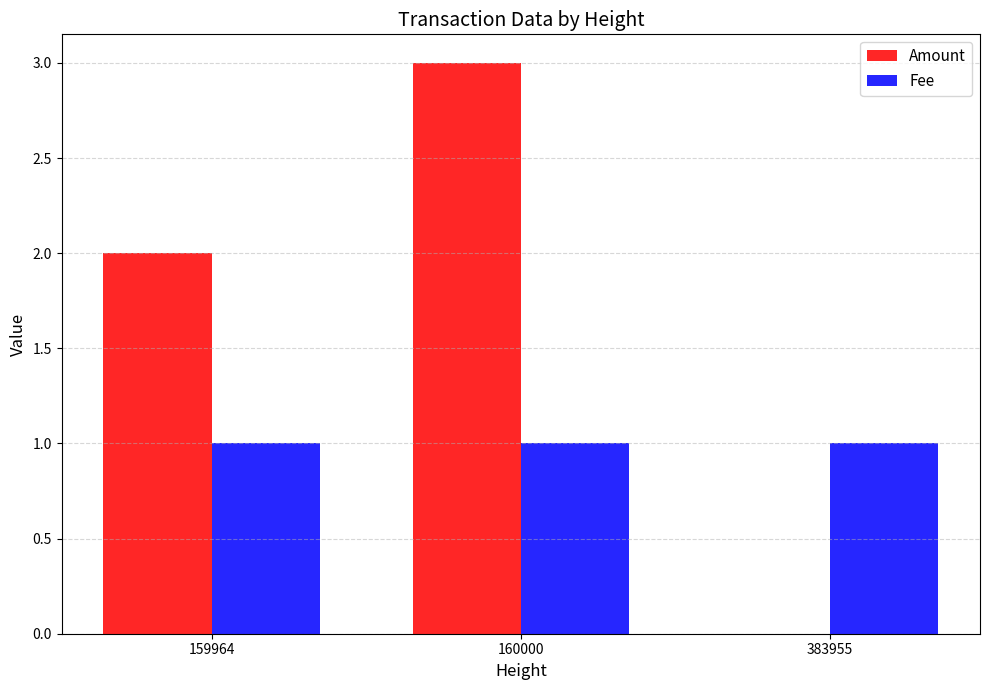

Between 159964 and 160000, which series saw the biggest shift?

Amount